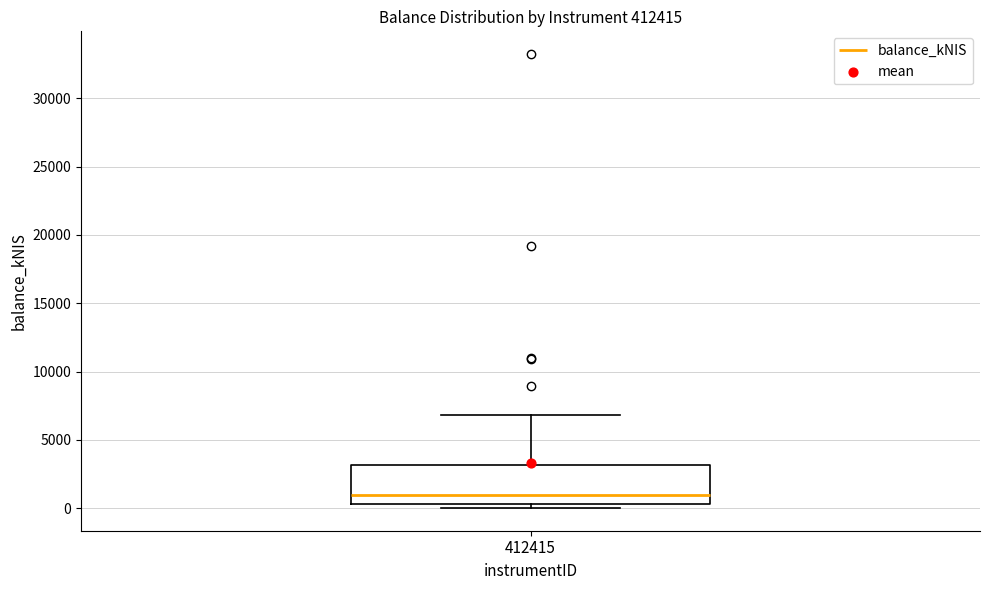

Read this box plot against the y-axis: the position of the median line, the range covered by the box, and the ends of both whiskers. The values are not printed on the chart, so give them approximately, as read against the axis.

median 1000, box 500 to 3000, whiskers 0 to 7000